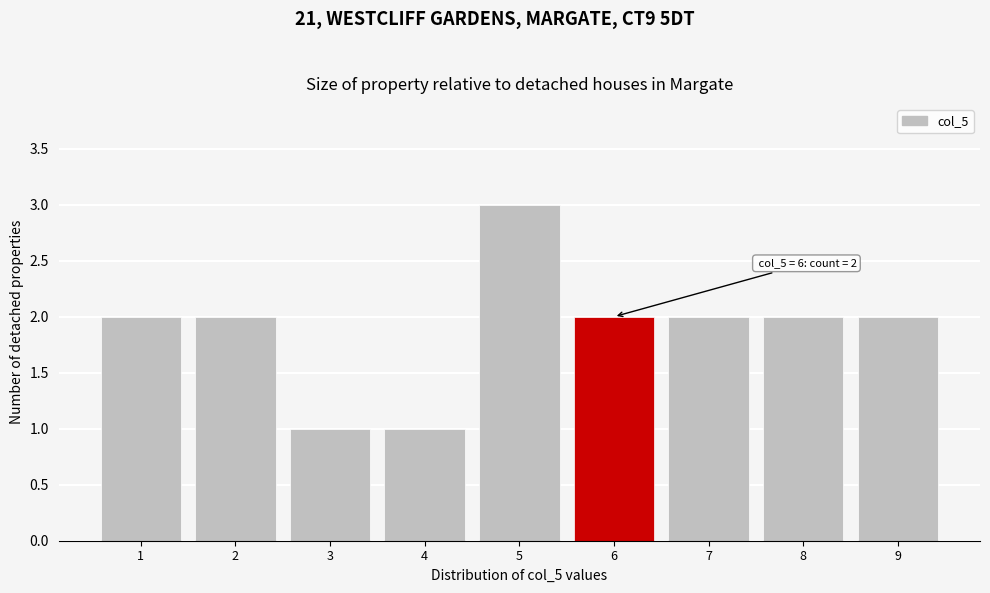

Which range on the x-axis has the tallest bar?

4.5 to 5.5